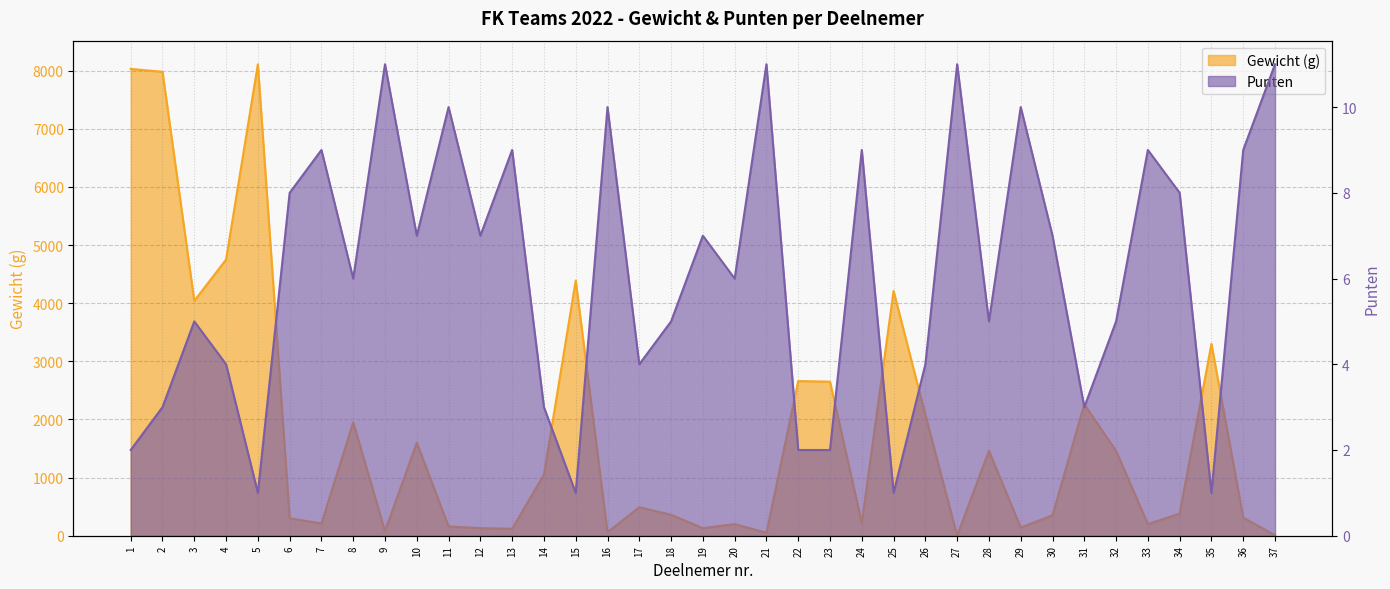

At which category does Pnt reach its first local peak?

3